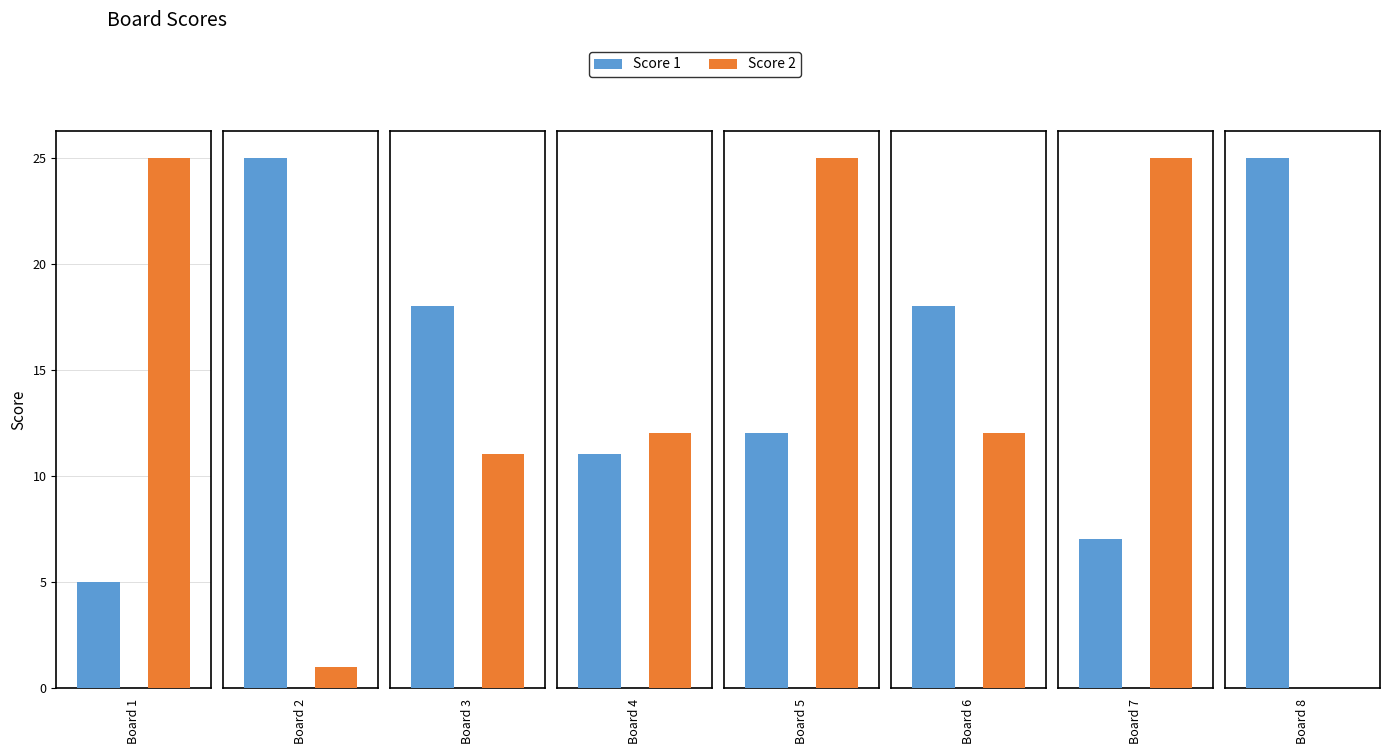

What is the highest value of the Score 1 series?

25